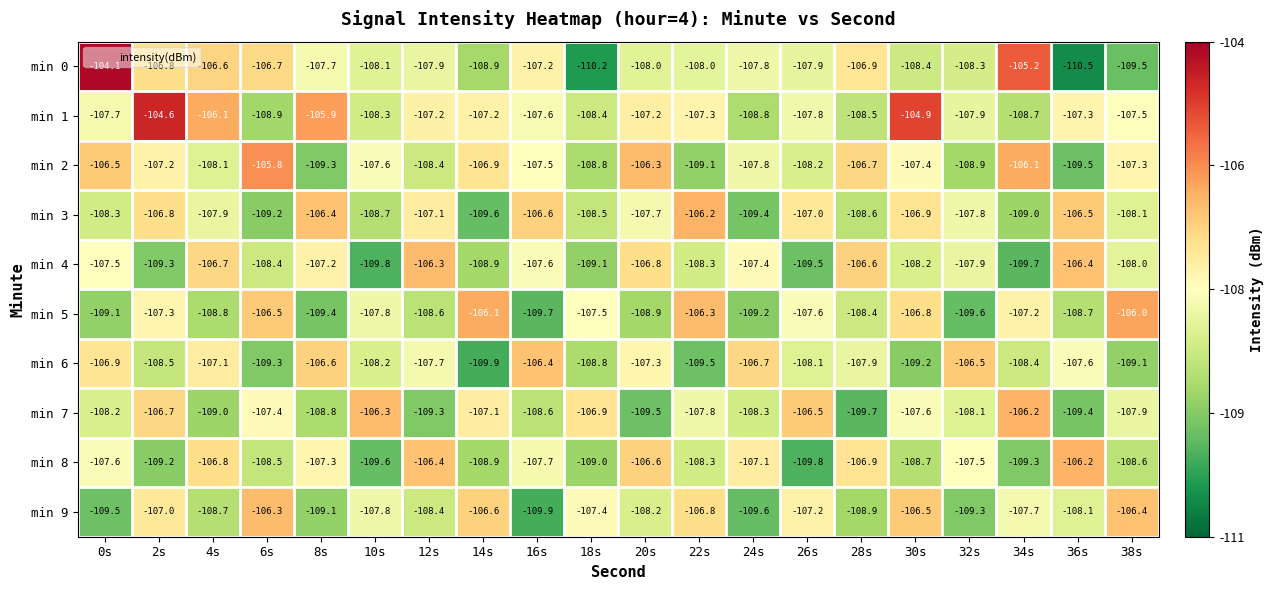

Which series has the widest spread of values?

min 0